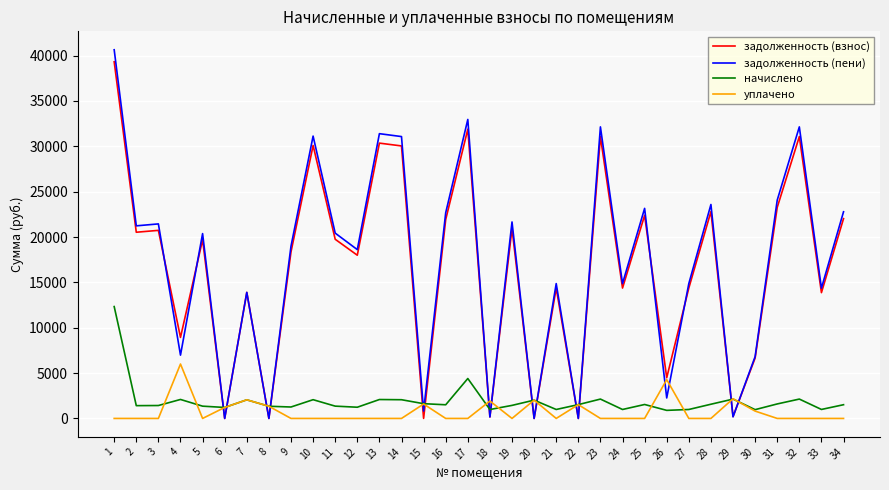

What is the maximum value for задолженность (пени)?

40645.0